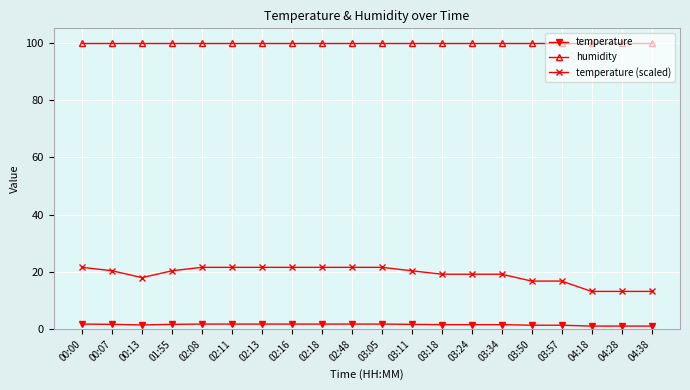

What is the value of the humidity point at the 20th from the left?

99.9